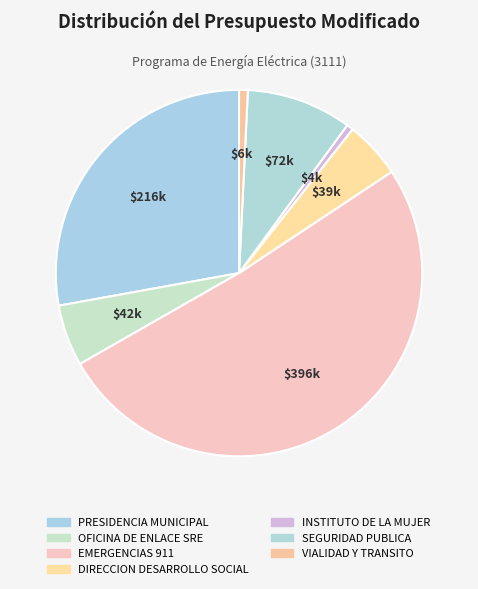

The DIRECCION DESARROLLO SOCIAL slice represents 1% of the pie. True or false?

False